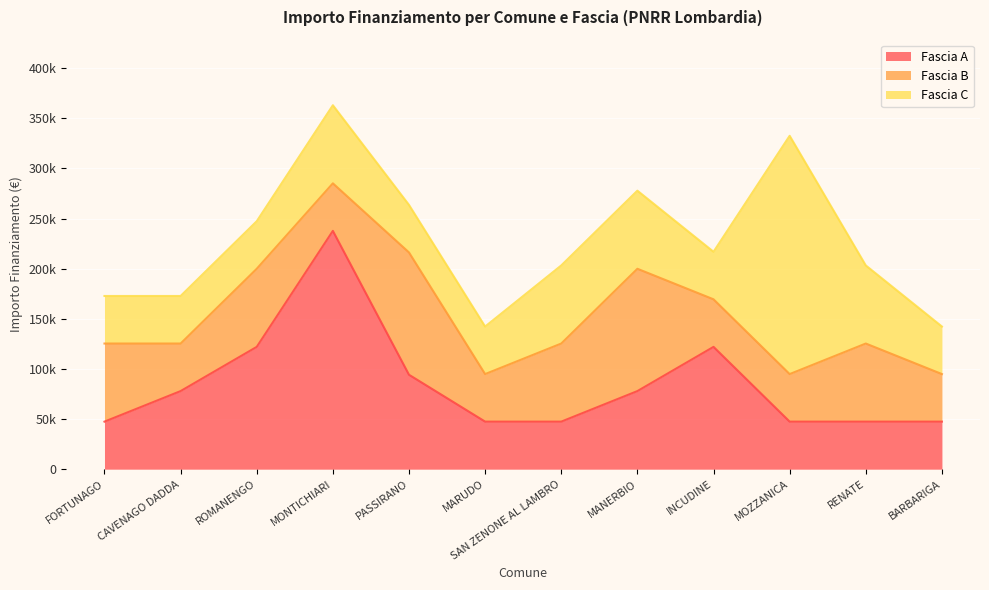

Is the value of Fascia B at RENATE greater than the value of Fascia C at MARUDO?

Yes